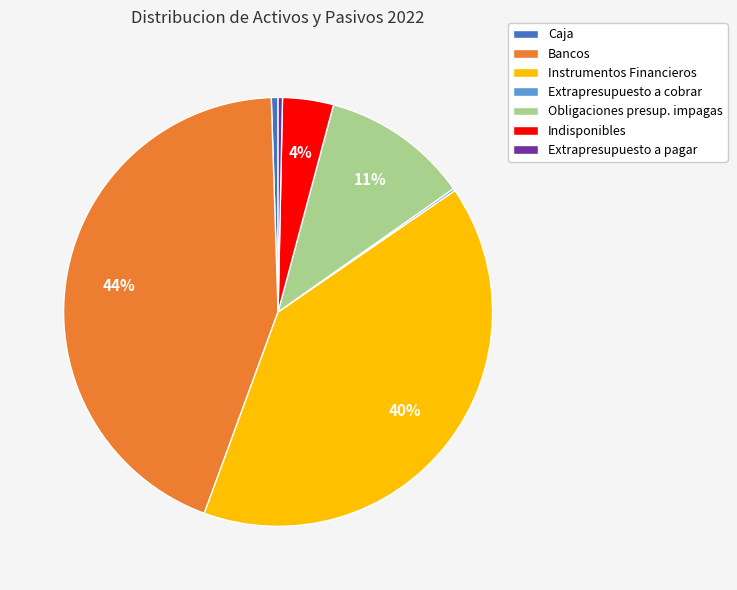

Does Extrapresupuesto a pagar represent more than half of the total?

No